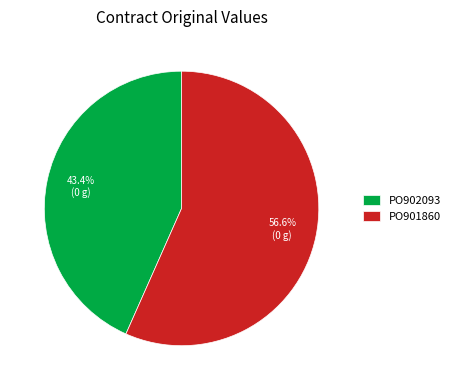

What is the largest slice in the pie chart?

PO901860